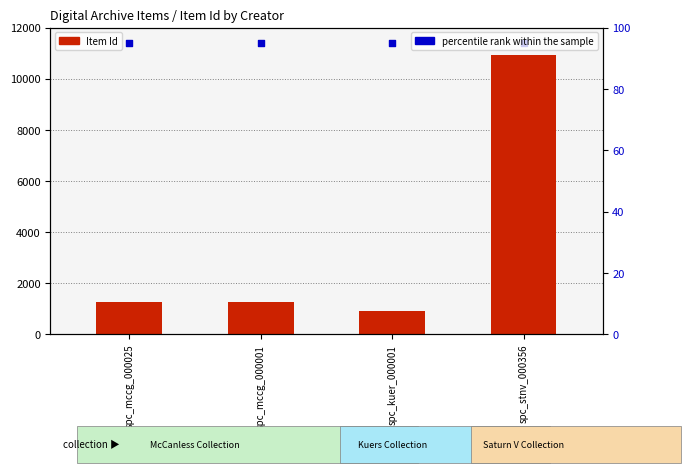

At how many categories does at least one series exceed 9751?

1